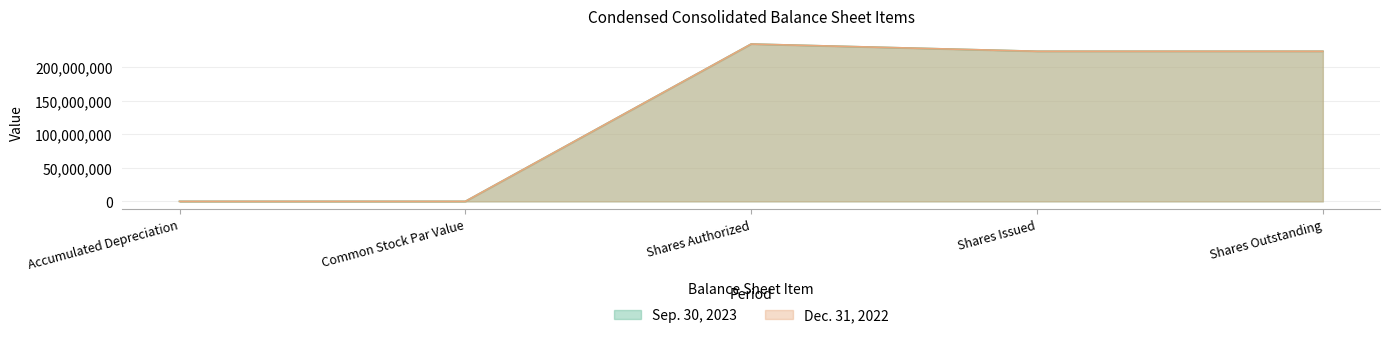

How many values in the Sep. 30, 2023 series exceed 224203112?

1